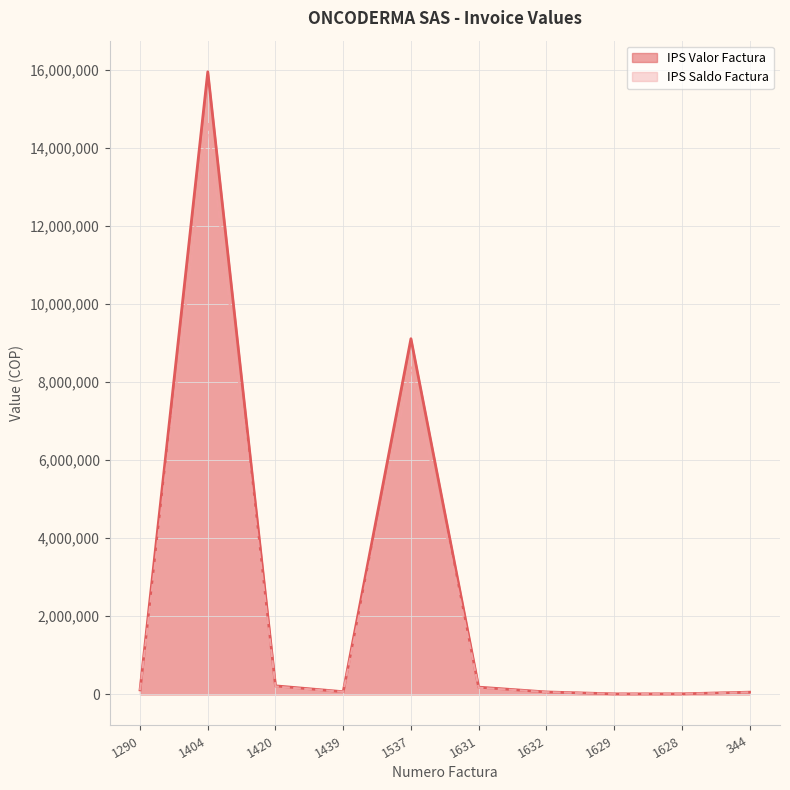

True or false: IPS Saldo Factura and IPS Valor Factura cross at least once.

False